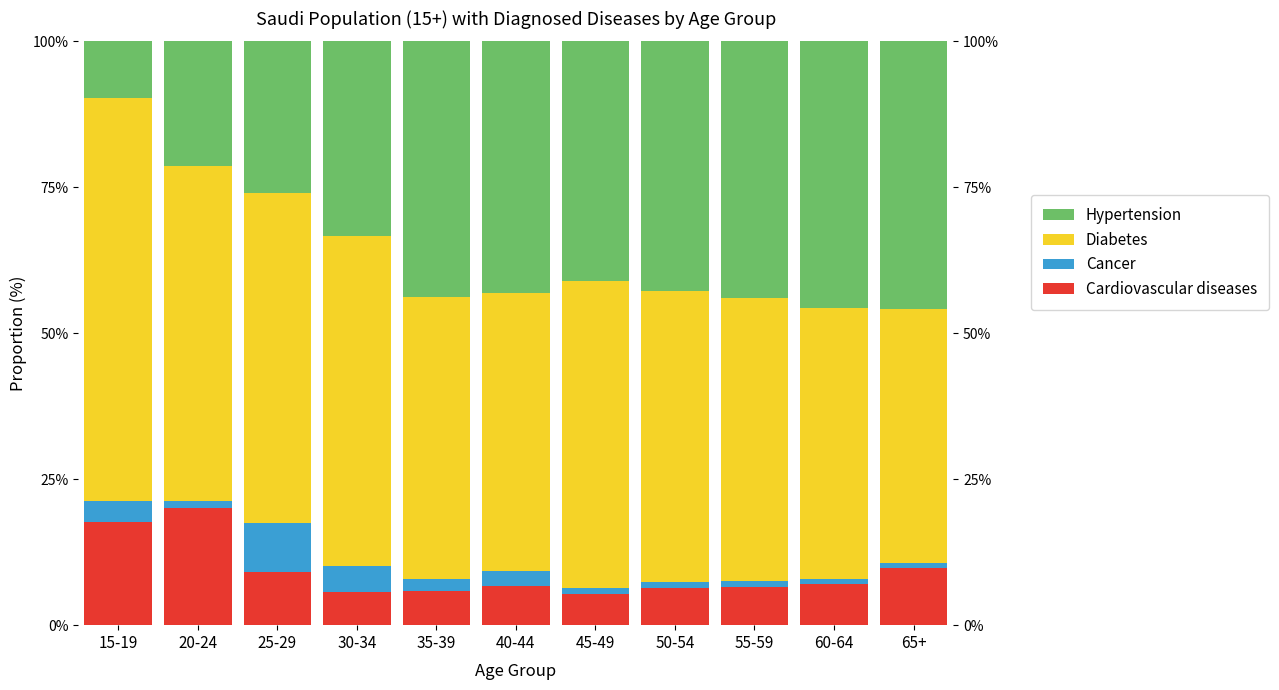

The value of Cardiovascular diseases at 25-29 is 13.5. True or false?

False